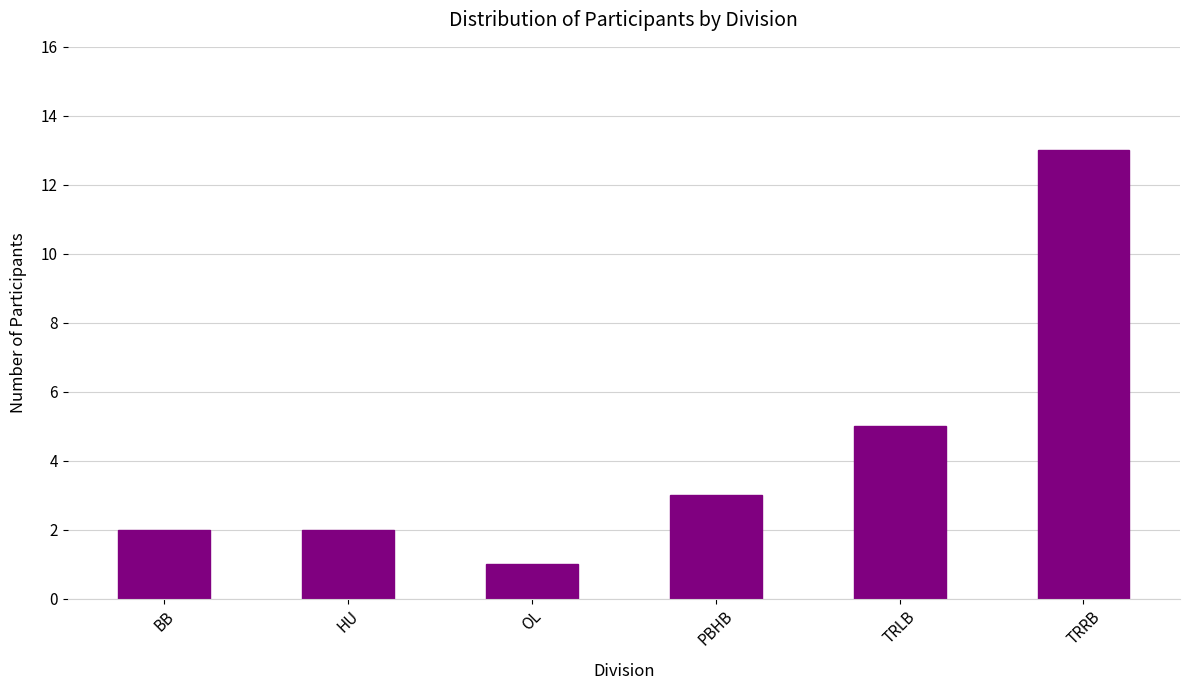

Is it true that the value at TRRB is 6?

False